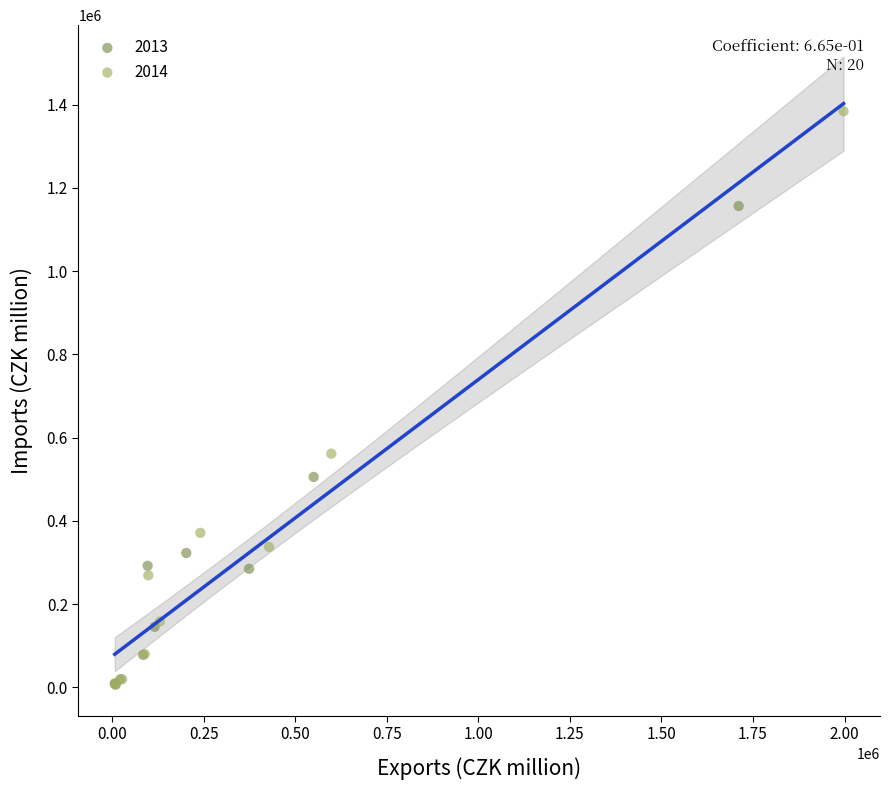

Which series has the largest Y range (max minus min)?

2014